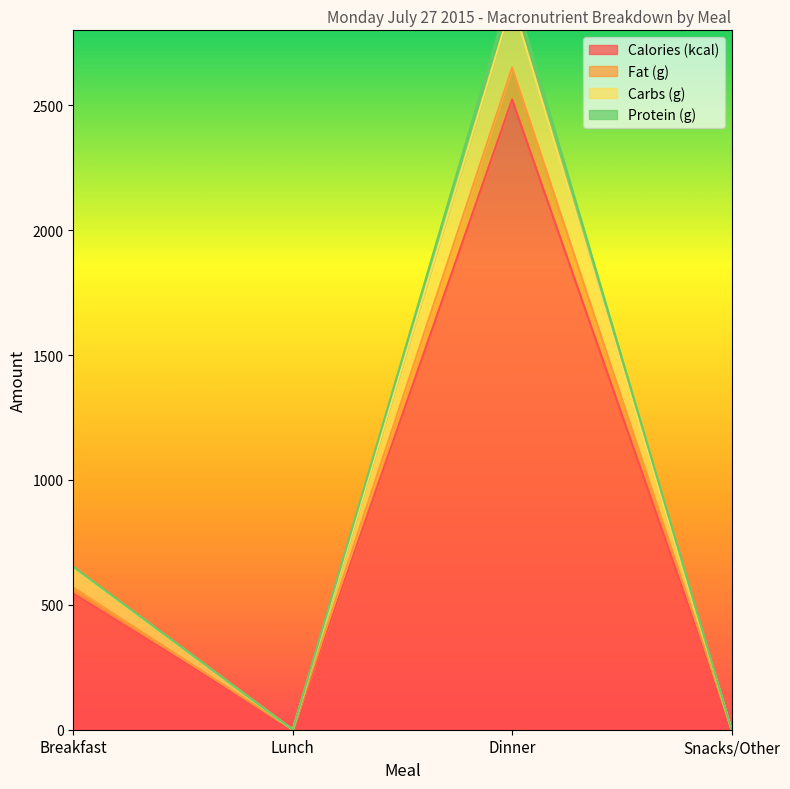

The Protein (g) series shows 5077.4 at Dinner. True or false?

False